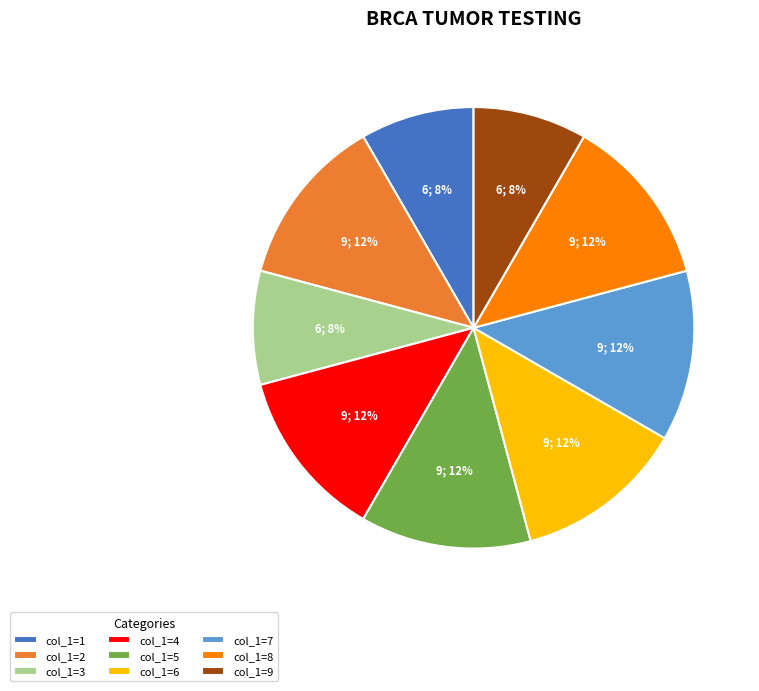

Is the sum of col_1=5 and col_1=1 greater than half?

No